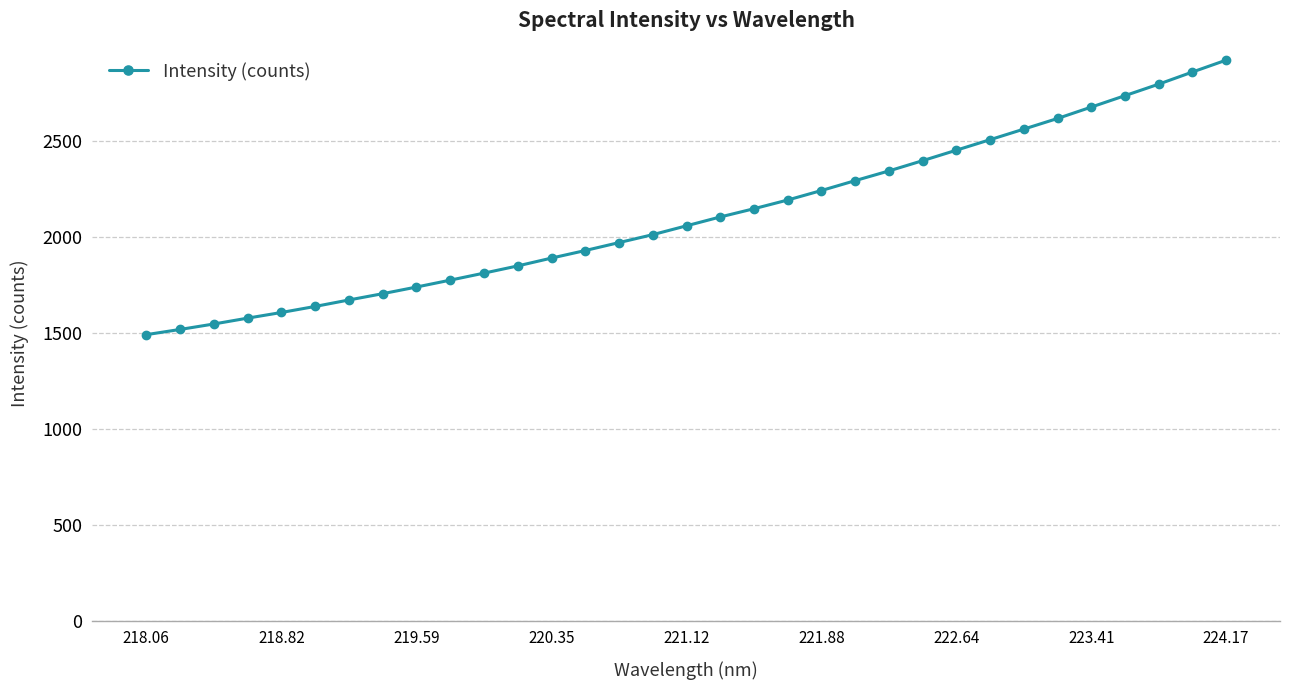

What is the value of the 4th point from the left?

1577.4